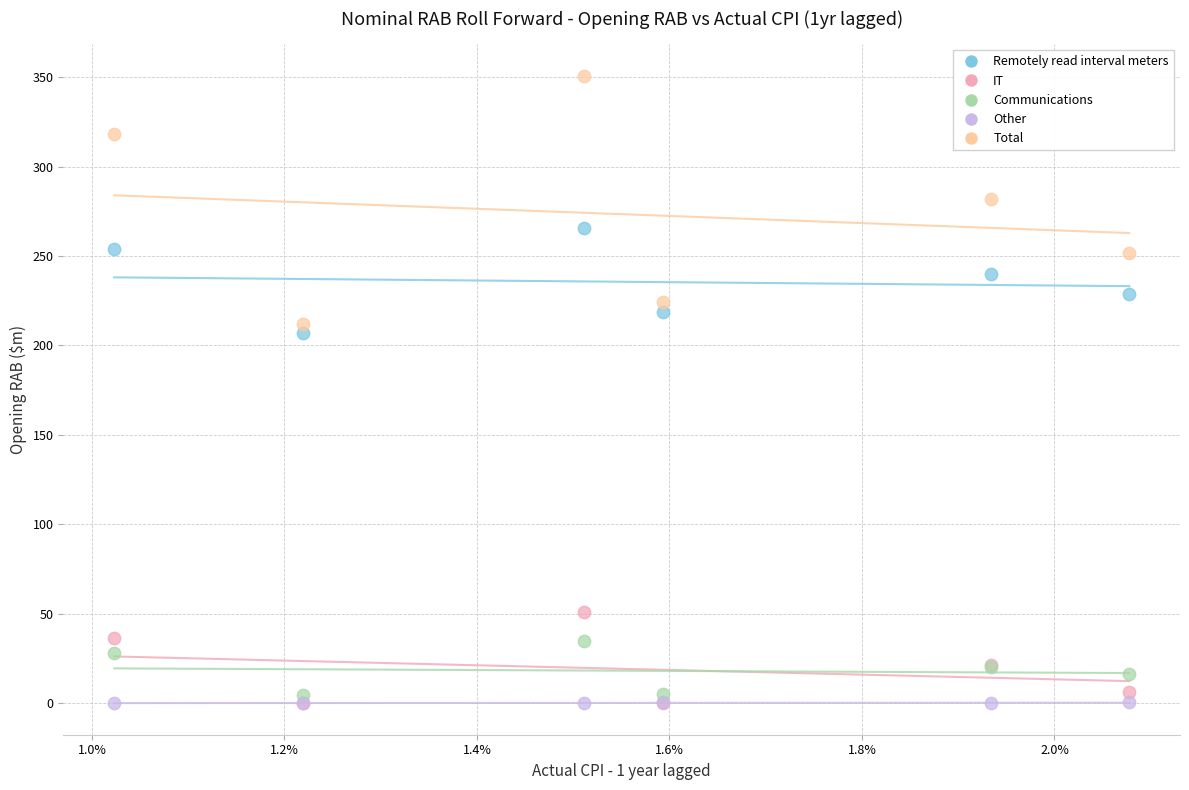

Which series contains the highest Y value?

Total